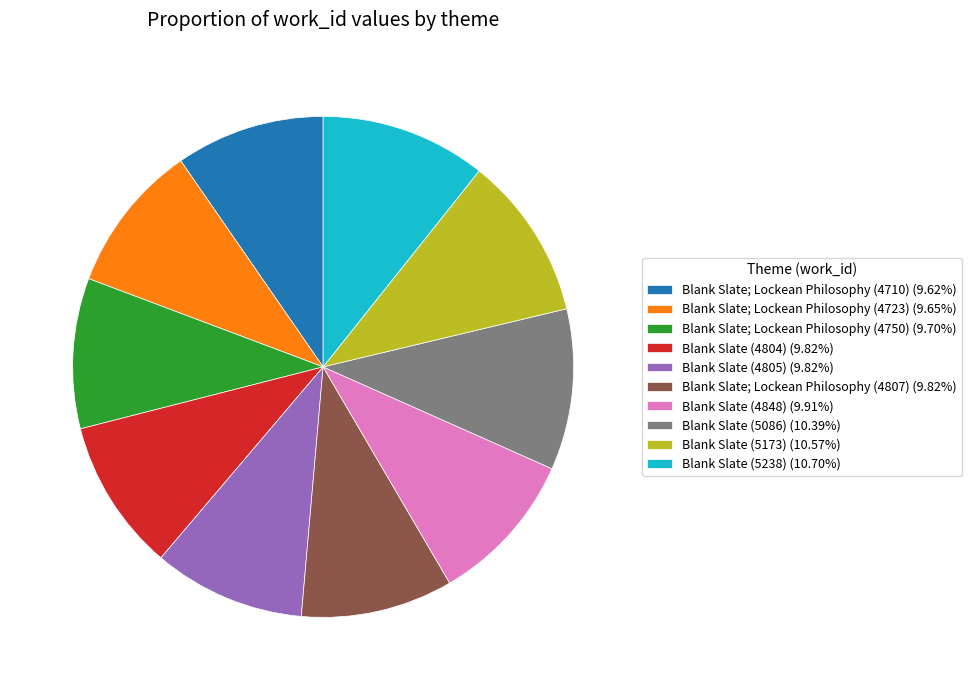

Is Blank Slate (4848) (9.91%) the majority of the pie?

No